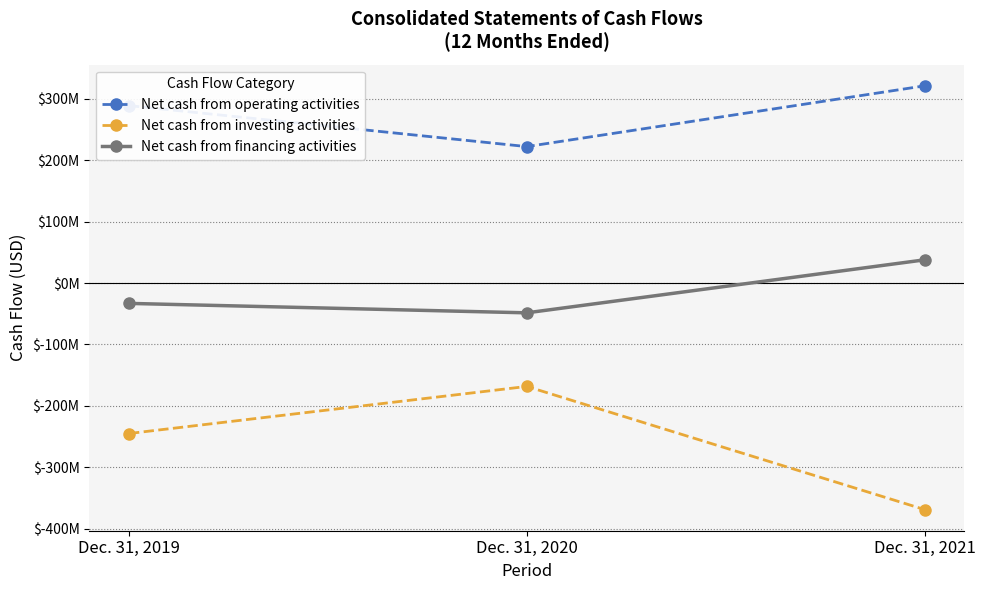

Reading right to left, list all the values displayed in this chart.

Net cash from operating activities: Dec. 31, 2021=321240000	Dec. 31, 2020=222265000	Dec. 31, 2019=289025000
Net cash from investing activities: Dec. 31, 2021=-369044000	Dec. 31, 2020=-168478000	Dec. 31, 2019=-245174000
Net cash from financing activities: Dec. 31, 2021=37738000	Dec. 31, 2020=-48565000	Dec. 31, 2019=-33190000